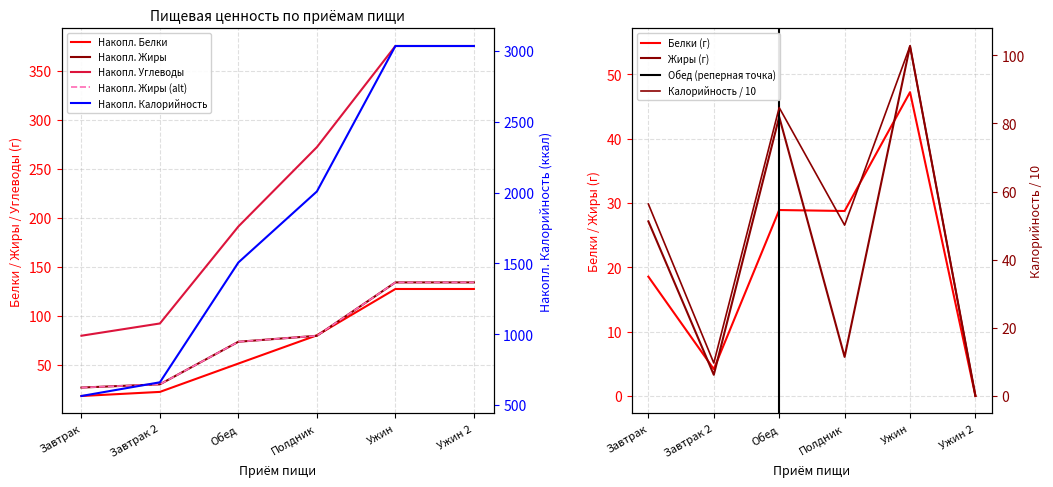

At Ужин, list the series in order from largest to smallest.

Калорийность, Жиры, Белки